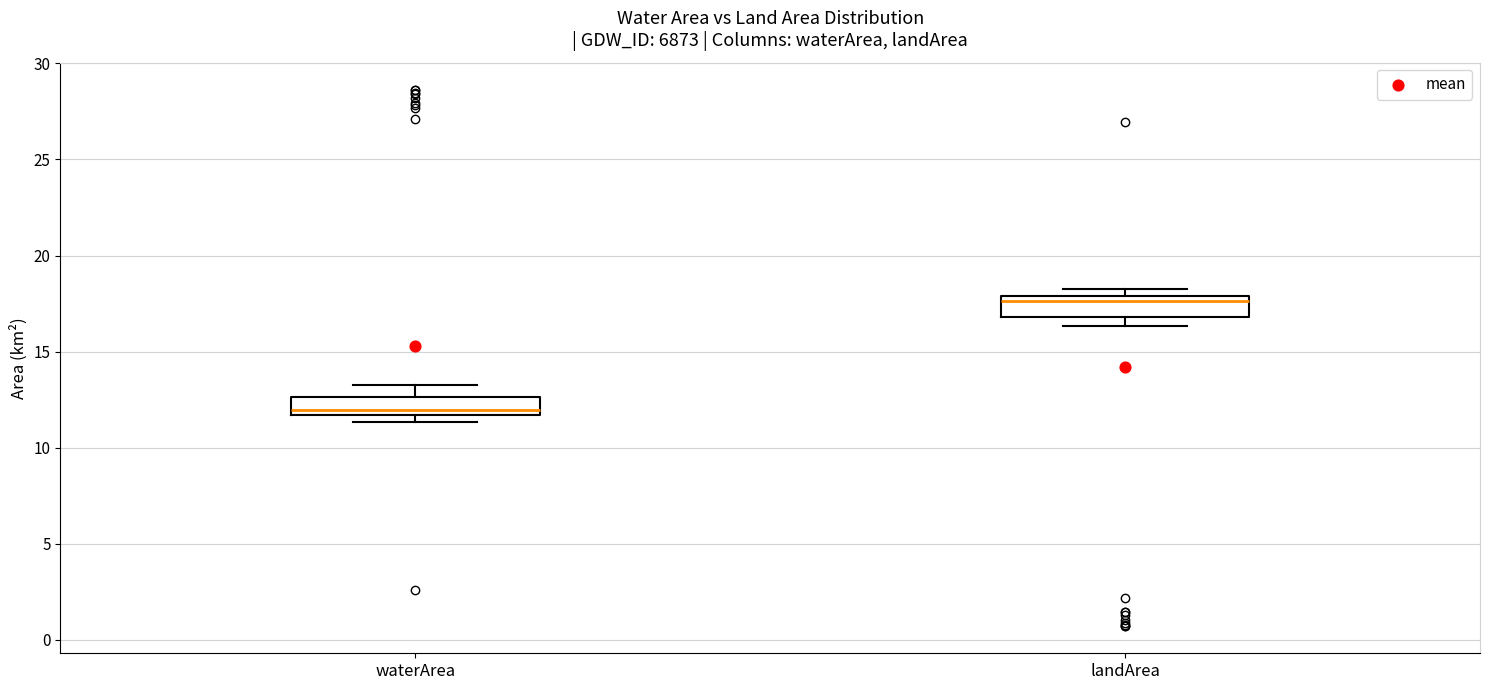

Which box has the lowest median line?

waterArea